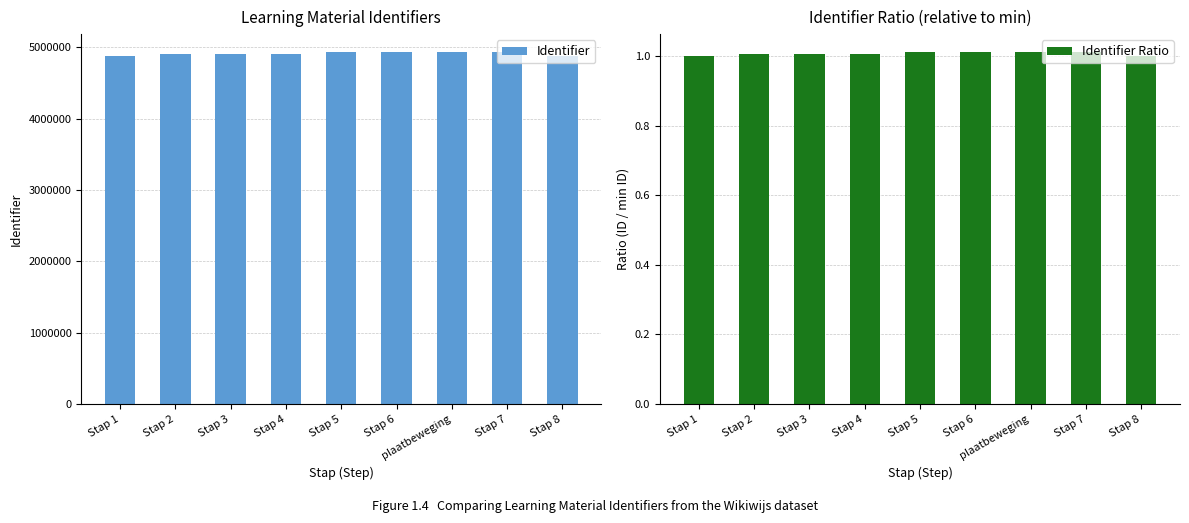

What is the label of the 8th bar from the right?

Stap 2